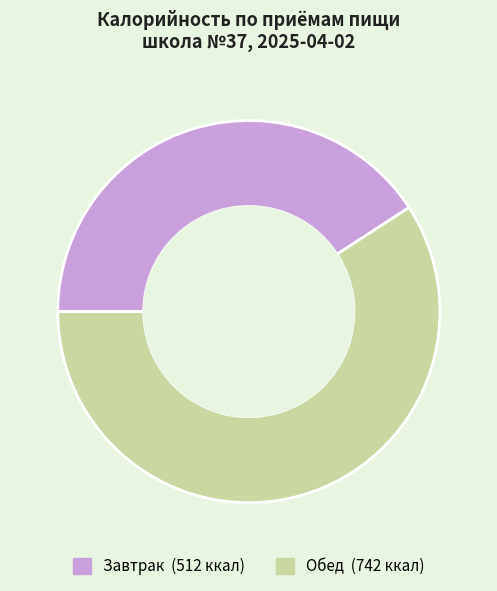

What is the majority slice?

Обед